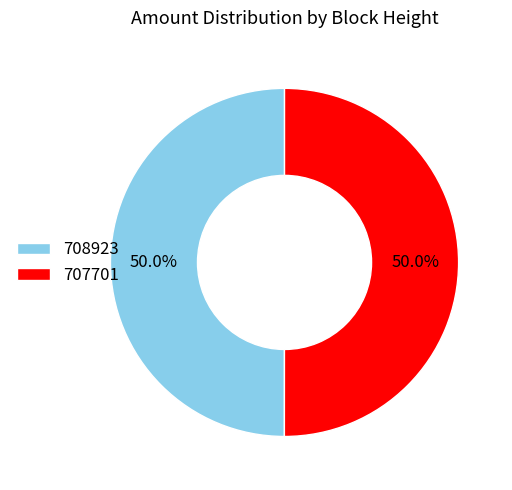

Count the number of slices in the pie.

2